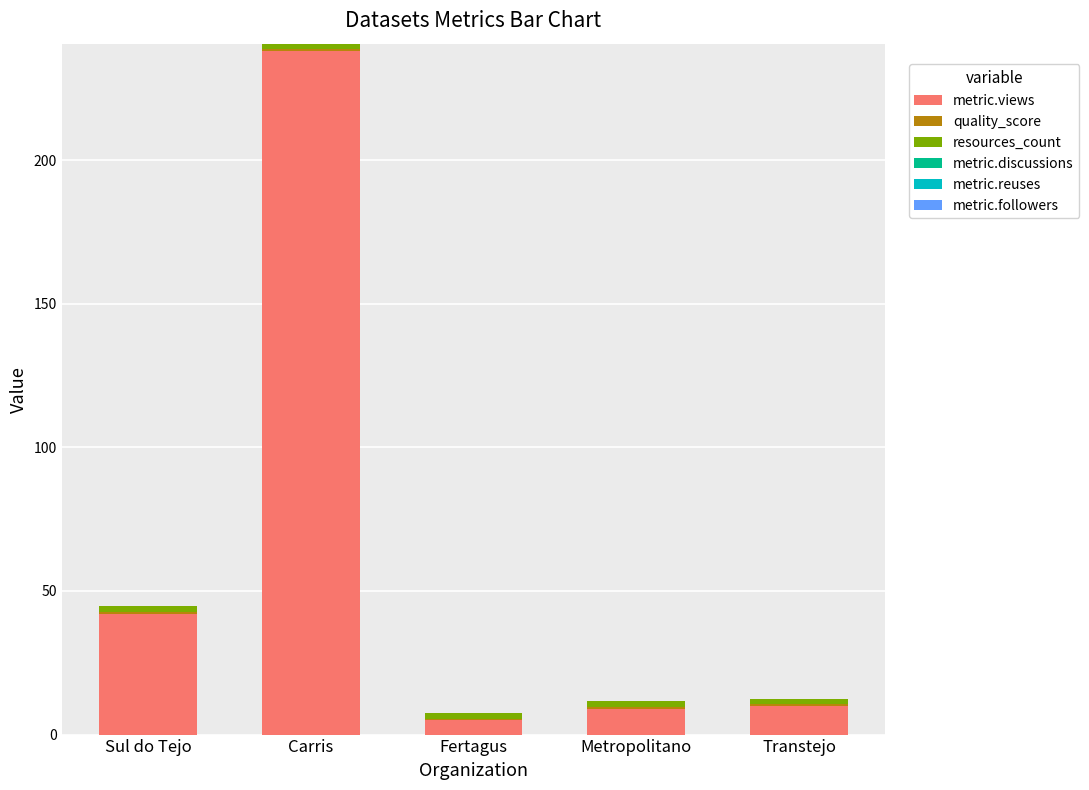

What is the maximum value for metric.views?

238.0